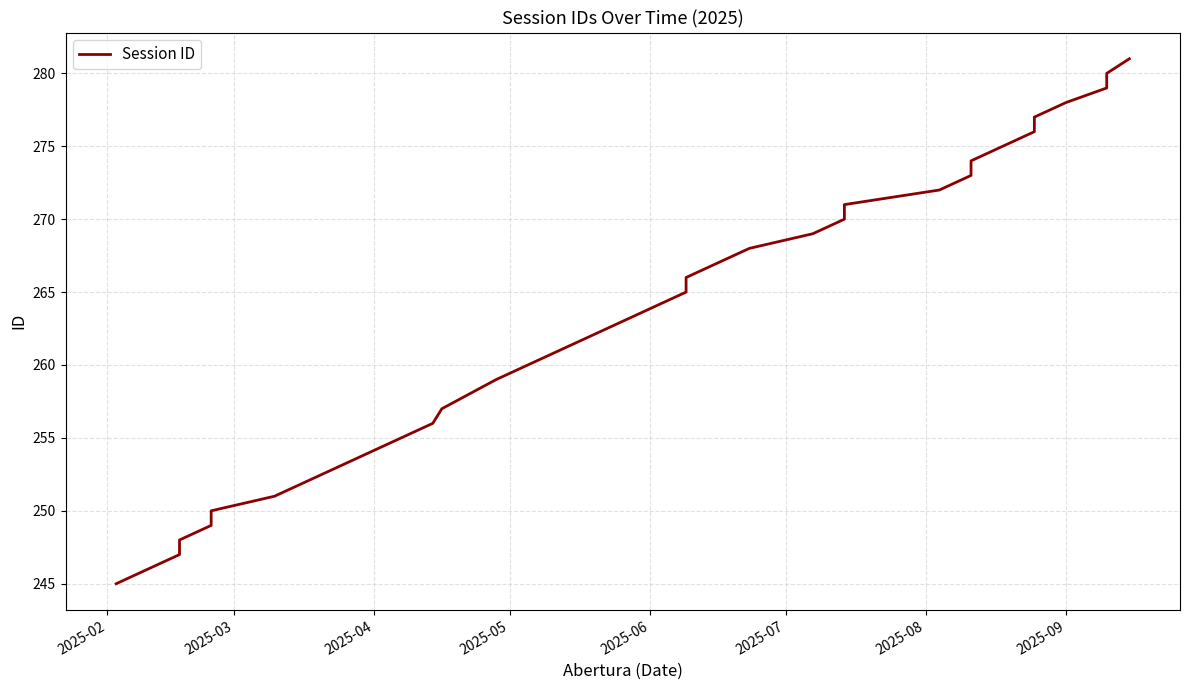

Which category has the lowest value across all series?

2025-02